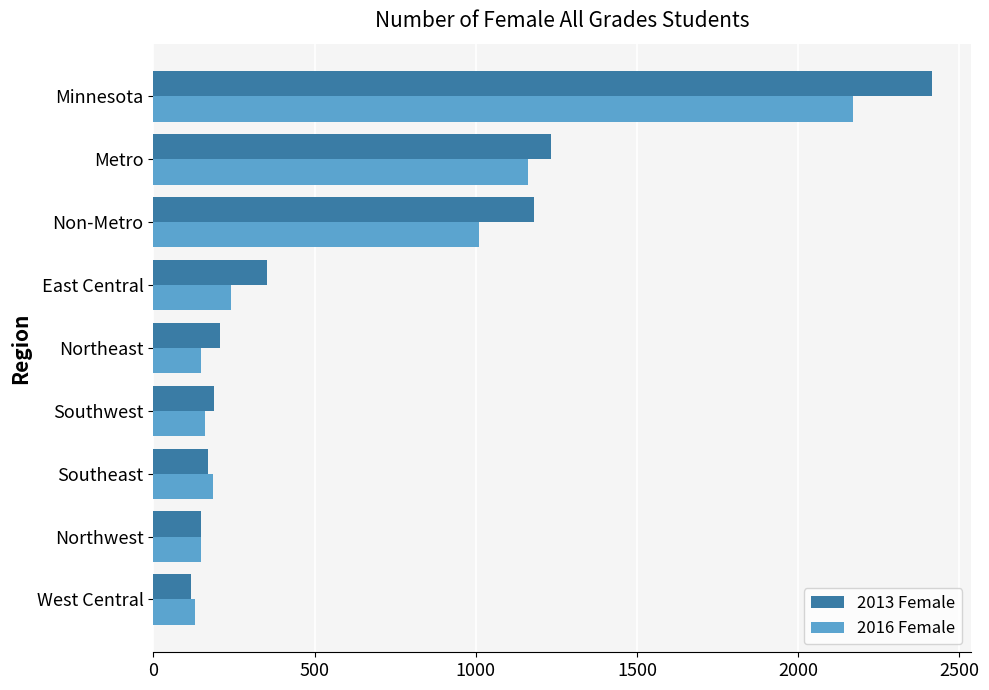

List the series in order of their peak value, lowest first.

2016 Female, 2013 Female